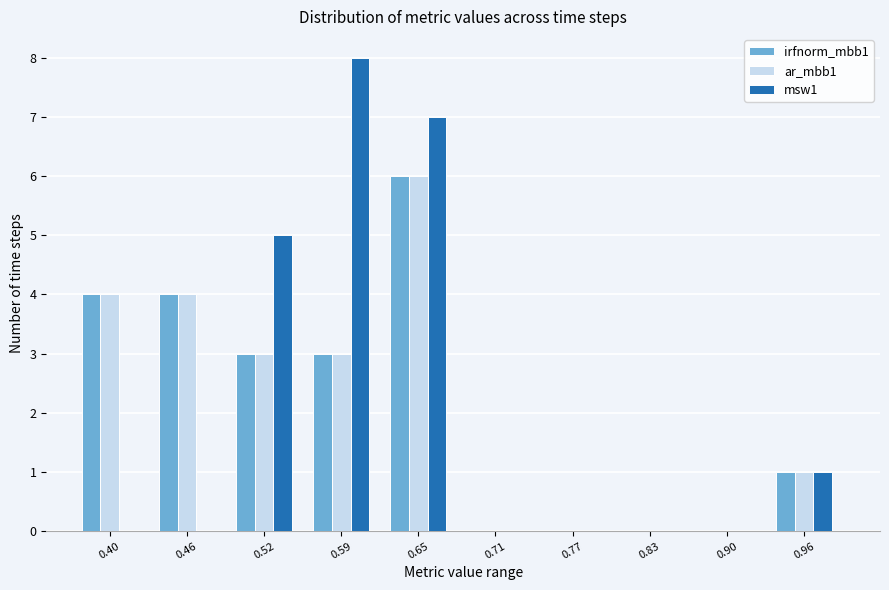

Reading right to left, list all the values displayed in this chart.

irfnorm_mbb1: 0.96=1	0.90=0	0.83=0	0.77=0	0.71=0	0.65=6	0.59=3	0.52=3	0.46=4	0.40=4
ar_mbb1: 0.96=1	0.90=0	0.83=0	0.77=0	0.71=0	0.65=6	0.59=3	0.52=3	0.46=4	0.40=4
msw1: 0.96=1	0.90=0	0.83=0	0.77=0	0.71=0	0.65=7	0.59=8	0.52=5	0.46=0	0.40=0